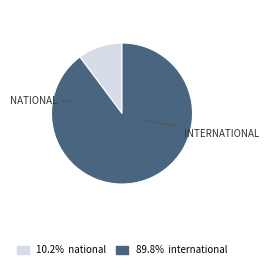

Does any single category account for the majority?

Yes